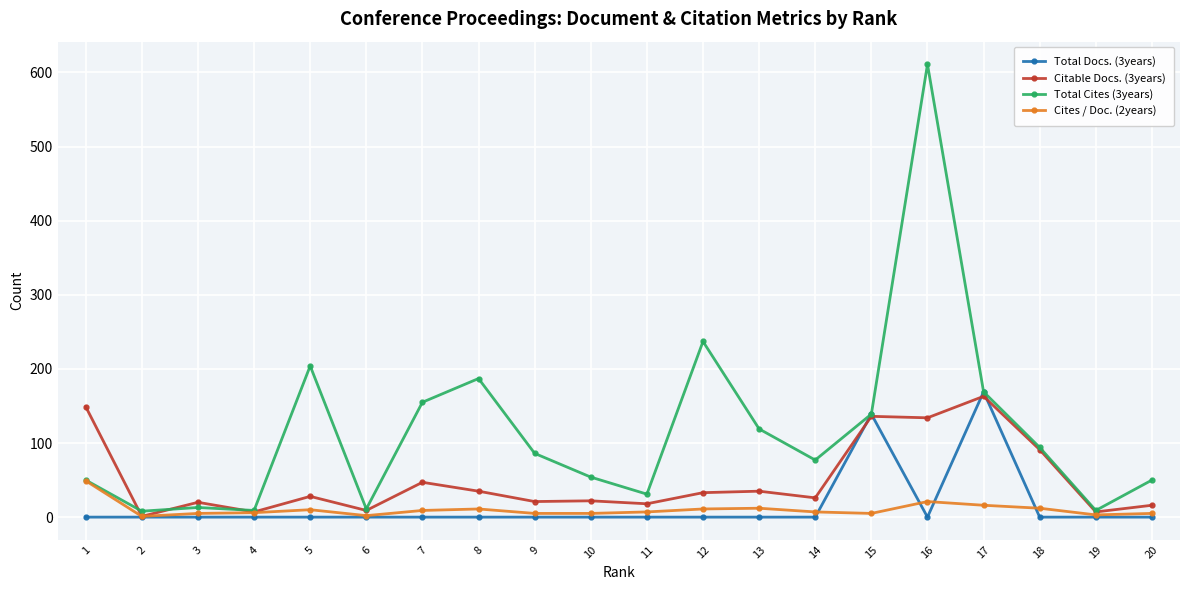

Count the number of data series in this chart.

4